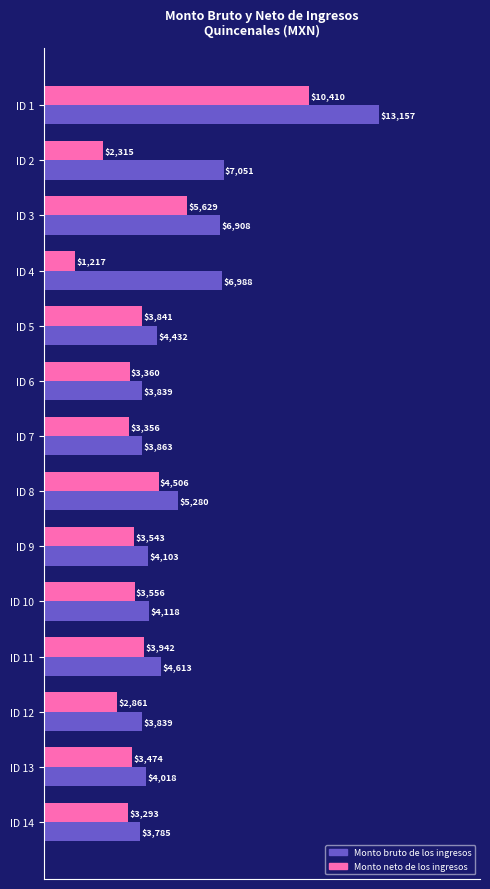

List the series in order of their peak value, highest first.

Monto bruto de los ingresos, Monto neto de los ingresos